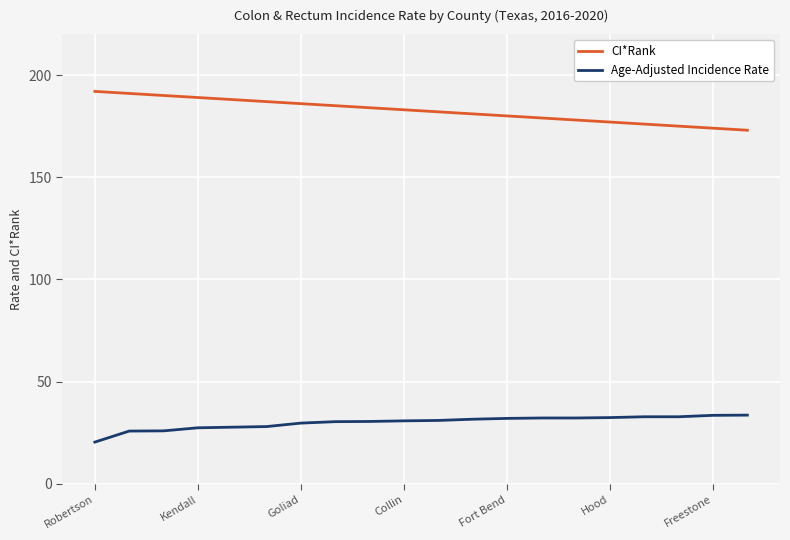

What is the difference between the second highest and second lowest values in the Age-Adjusted Incidence Rate series?

7.7